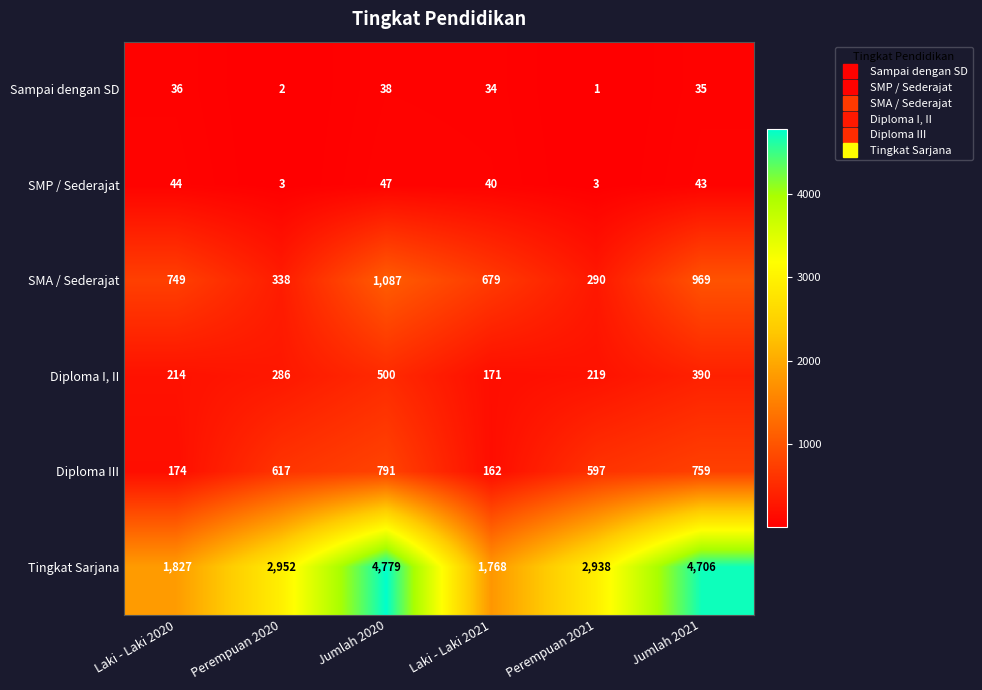

At which category is the sum across all series the highest?

Jumlah 2020